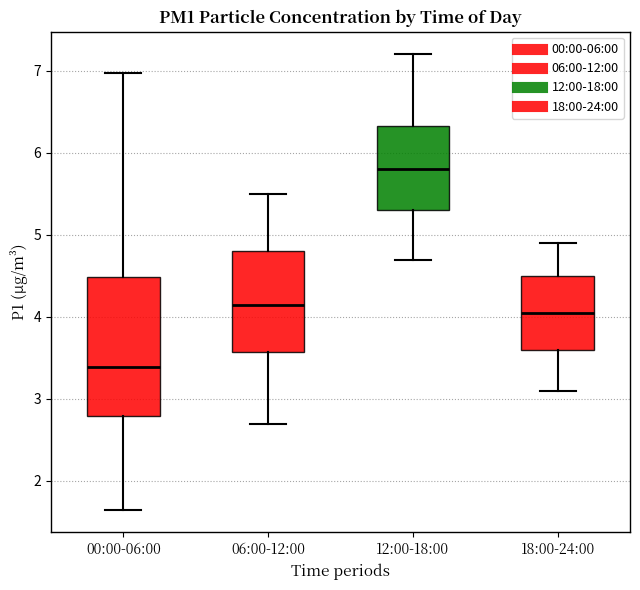

Reading left to right, transcribe this box plot: for each box, give where its median line is, the range the box spans, and where its two whiskers end, as read against the y-axis. The values are not printed on the chart, so give them approximately, as read against the axis.

00:00-06:00: median 3.4, box 2.8 to 4.5, whiskers 1.7 to 7.0
06:00-12:00: median 4.2, box 3.6 to 4.8, whiskers 2.7 to 5.5
12:00-18:00: median 5.8, box 5.3 to 6.3, whiskers 4.7 to 7.2
18:00-24:00: median 4.1, box 3.6 to 4.5, whiskers 3.1 to 4.9